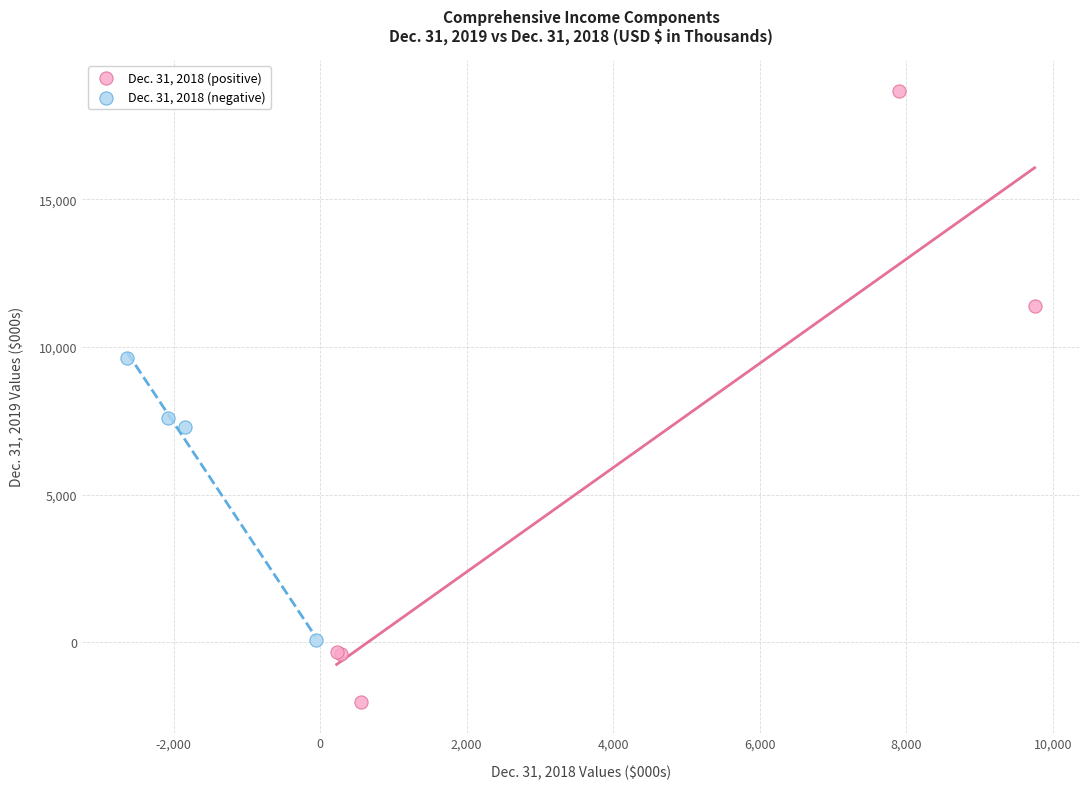

Which series reaches the maximum Y coordinate?

Dec. 31, 2018 (positive)